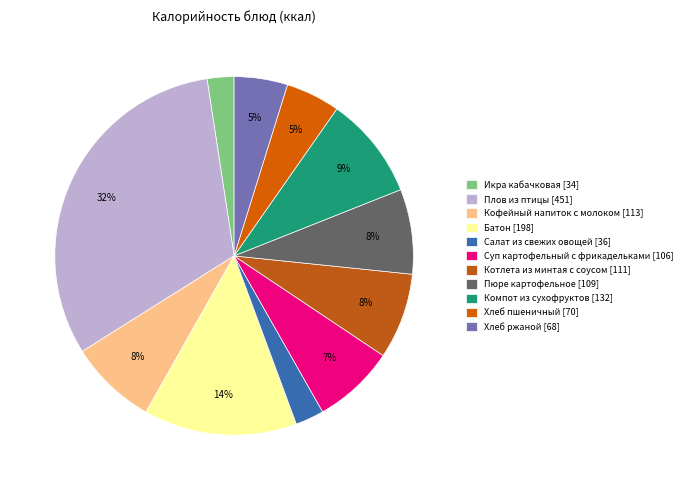

True or false: Компот из сухофруктов accounts for 9% of the total.

True